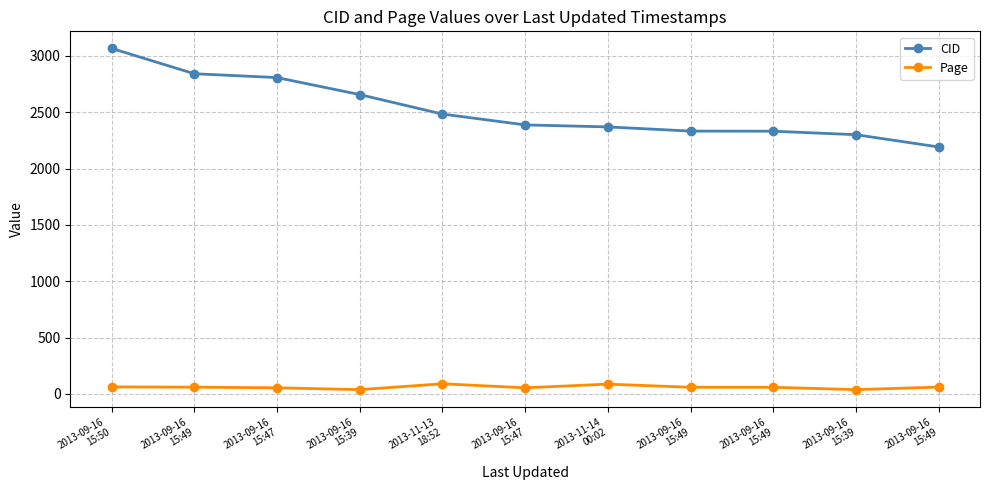

Between 2013-09-16
15:49 and 2013-09-16
15:47, which is larger?

2013-09-16
15:47